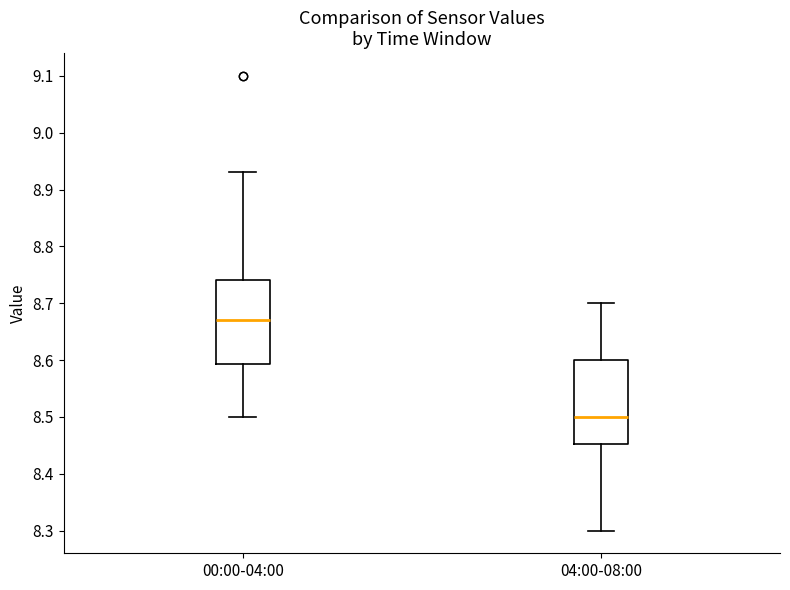

Reading left to right, read every box against the y-axis: the position of its median line, the range the box covers, and the ends of its whiskers. The values are not printed on the chart, so give them approximately, as read against the axis.

00:00-04:00: median 8.67, box 8.59 to 8.74, whiskers 8.50 to 8.93
04:00-08:00: median 8.50, box 8.45 to 8.60, whiskers 8.30 to 8.70